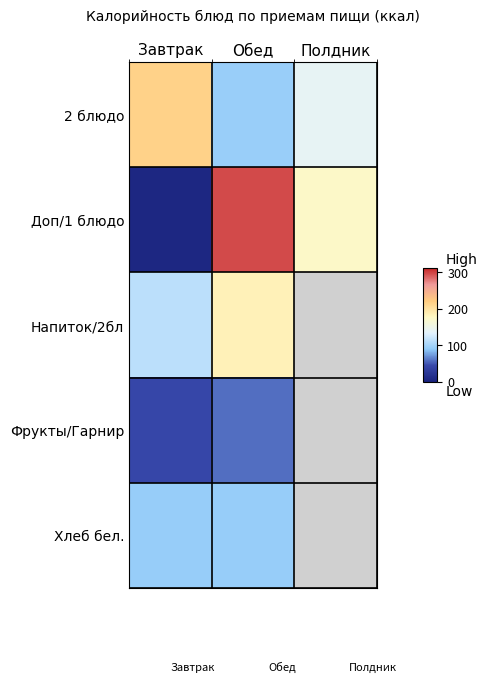

What is the greatest value displayed?

296.0